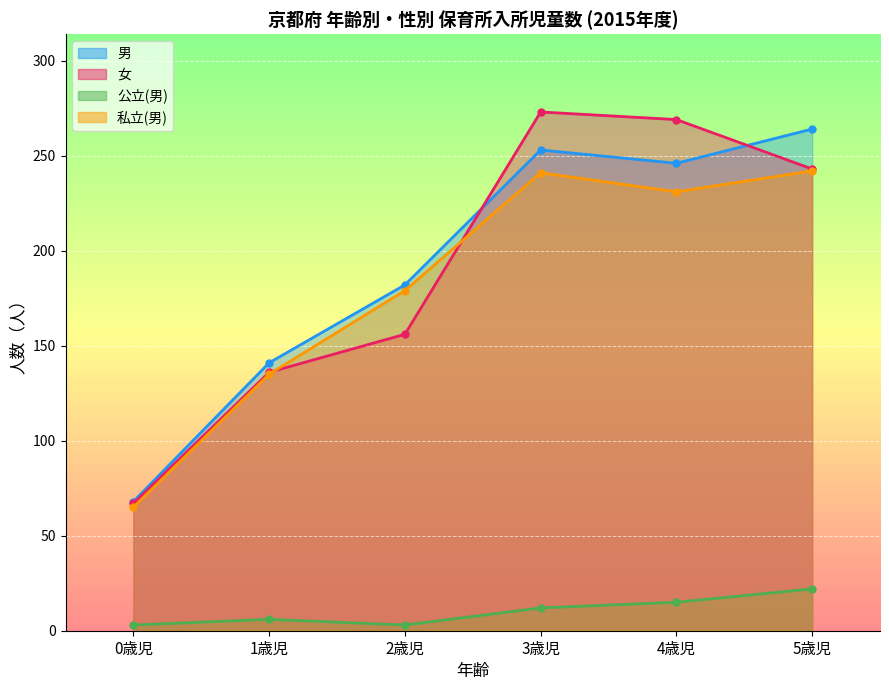

Which series changed the most between 3歳児 and 5歳児?

女